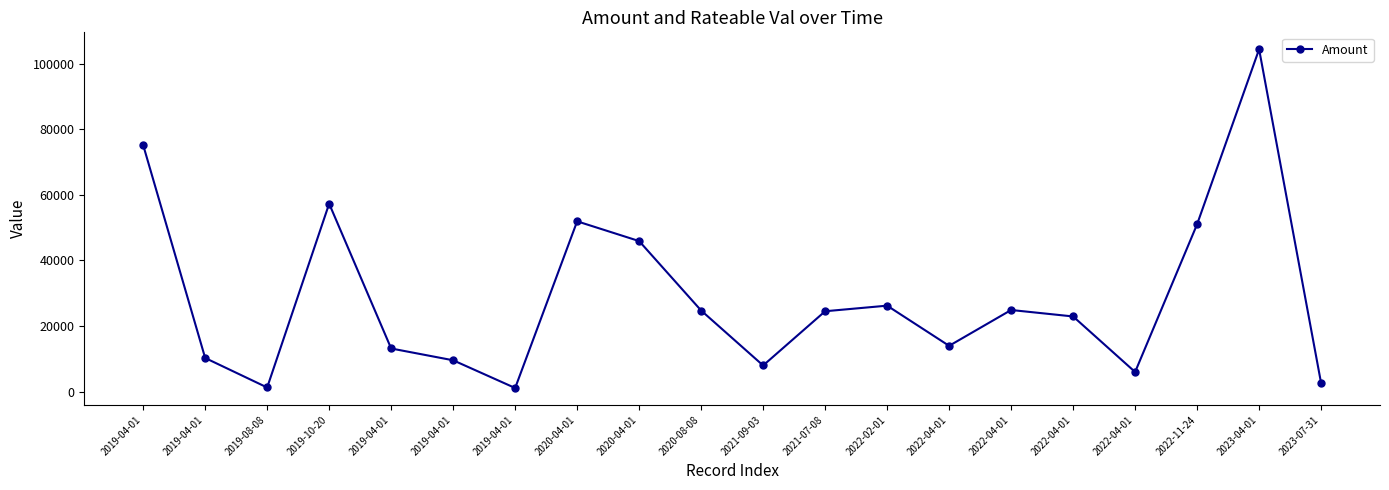

What is the smallest value displayed?

1079.6